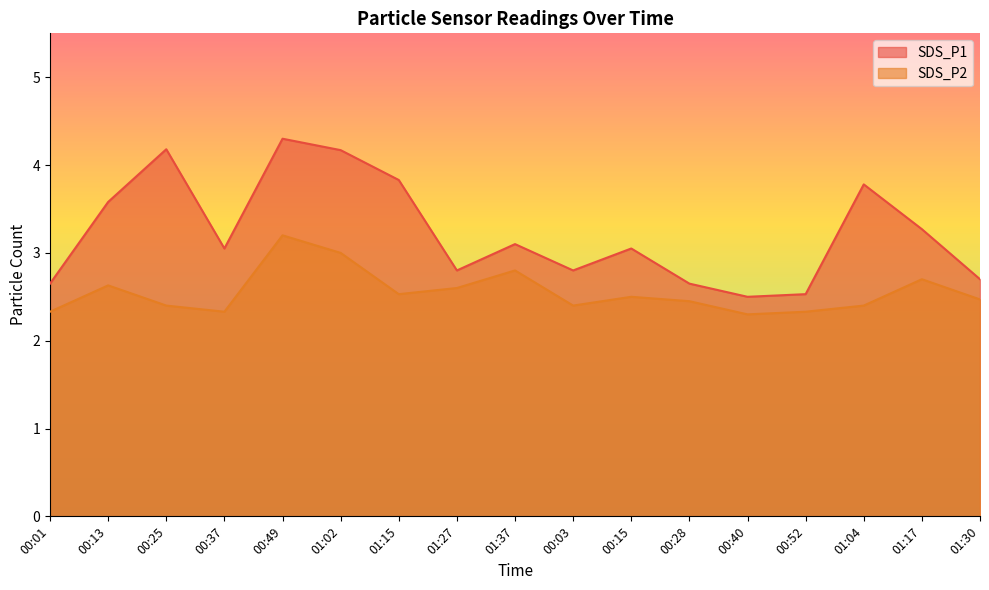

How many lines are shown in the chart?

2